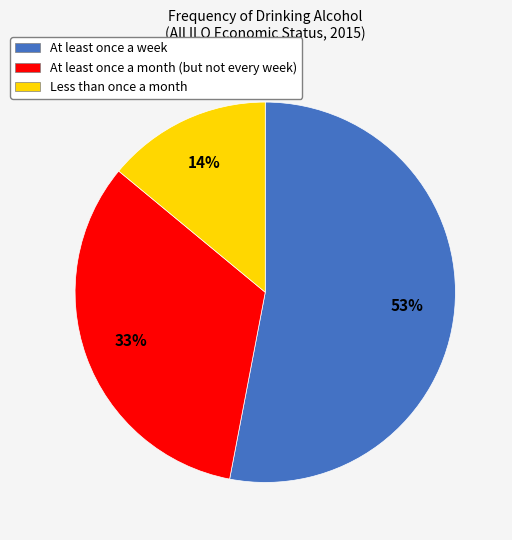

Which slice represents more than half of the pie?

At least once a week